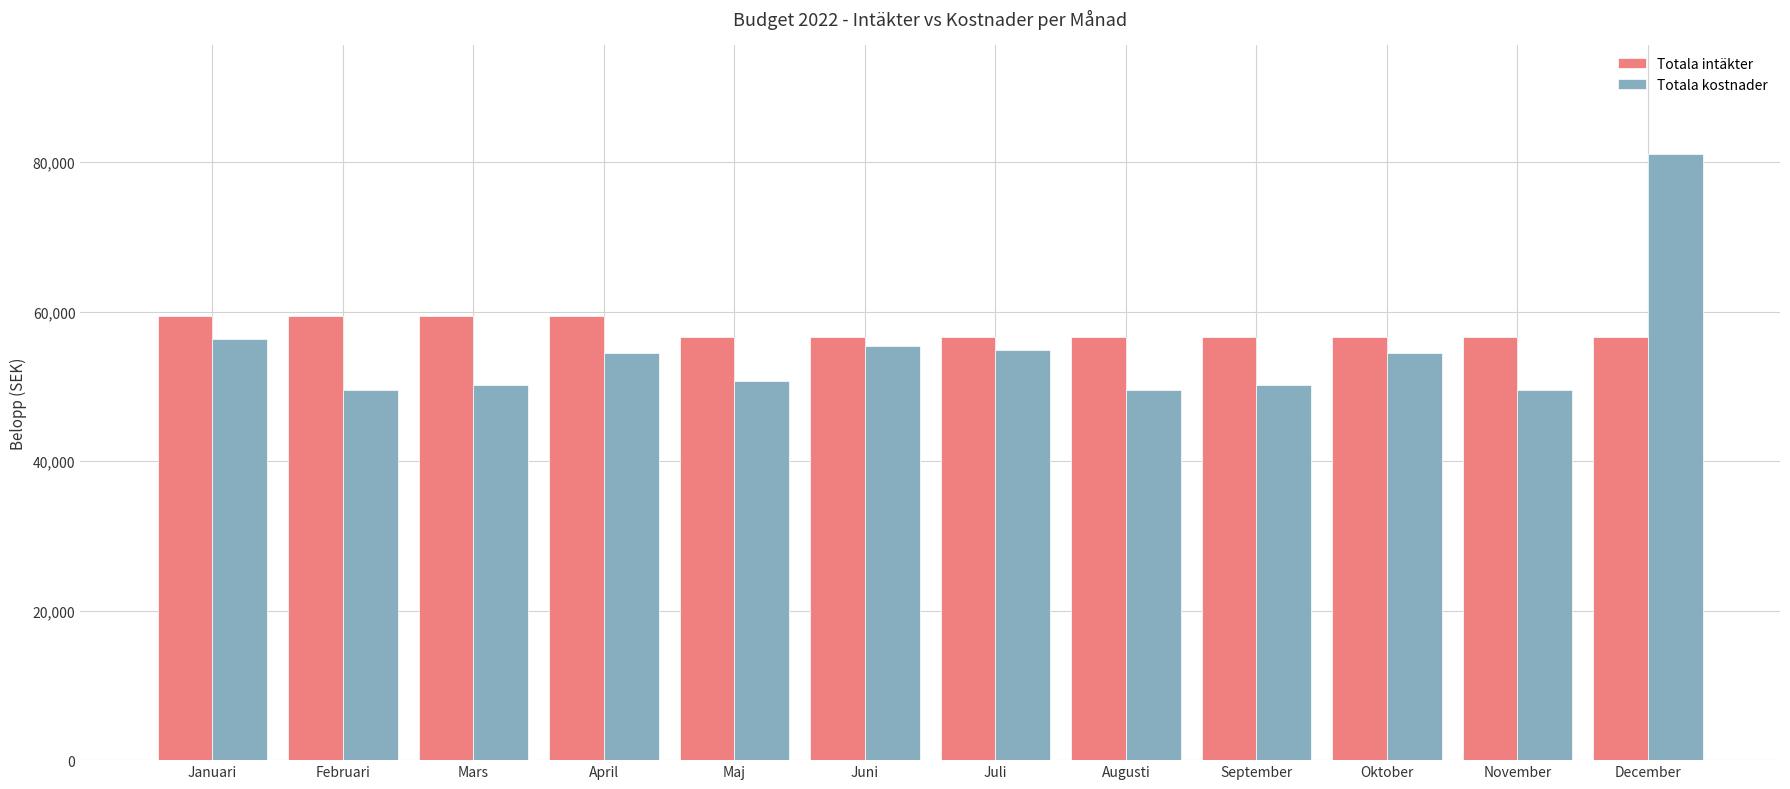

What position from the left is December?

12